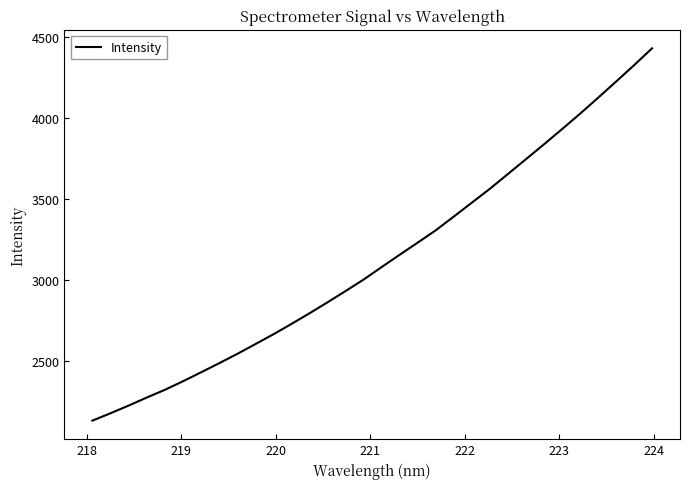

What is the difference between the maximum and minimum values?

2302.1